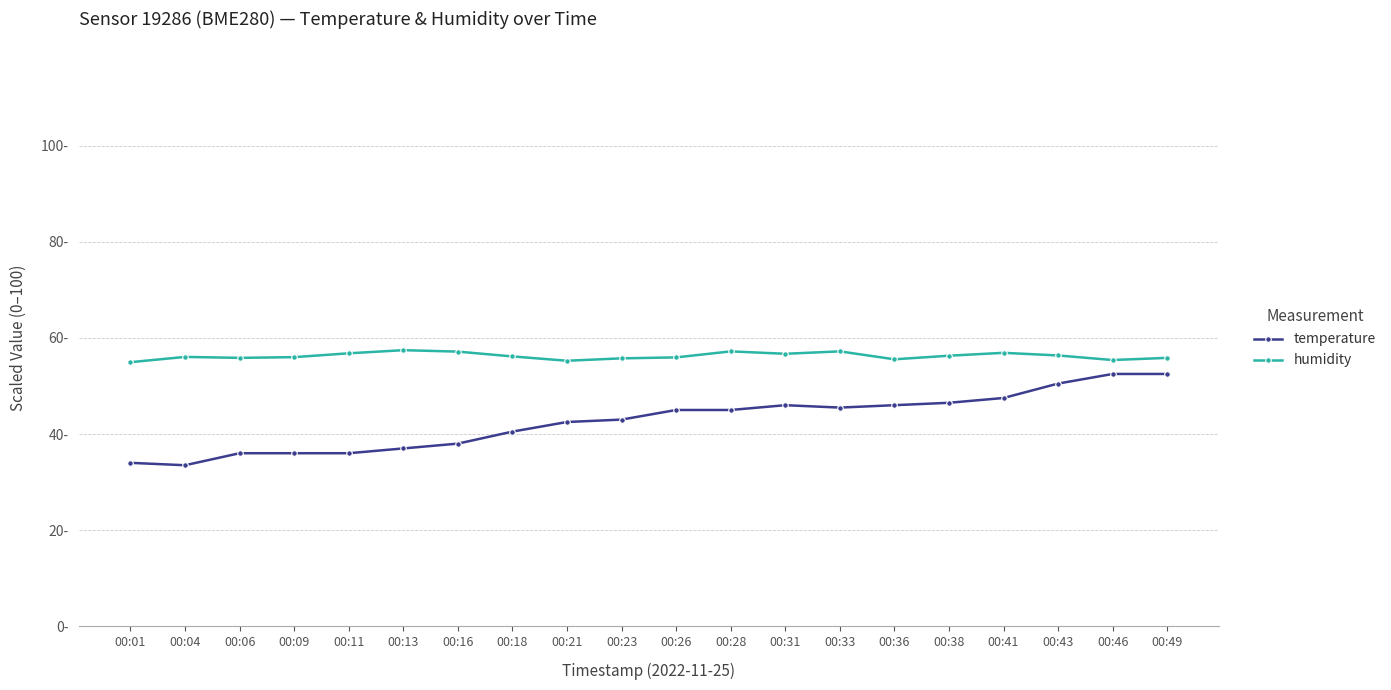

Reading left to right, what are all the values shown in this chart?

temperature: 34.0	33.5	36.0	36.0	36.0	37.0	38.0	40.5	42.5	43.0	45.0	45.0	46.0	45.5	46.0	46.5	47.5	50.5	52.5	52.5
humidity: 54.9	56.0	55.9	56.0	56.8	57.4	57.2	56.2	55.2	55.8	55.9	57.2	56.7	57.2	55.5	56.3	56.9	56.3	55.4	55.9